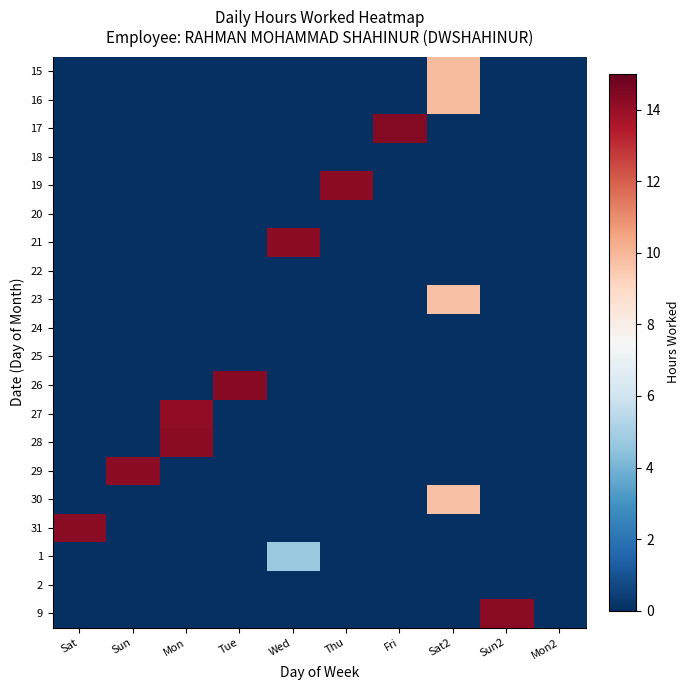

At how many categories does at least one series exceed 0?

9